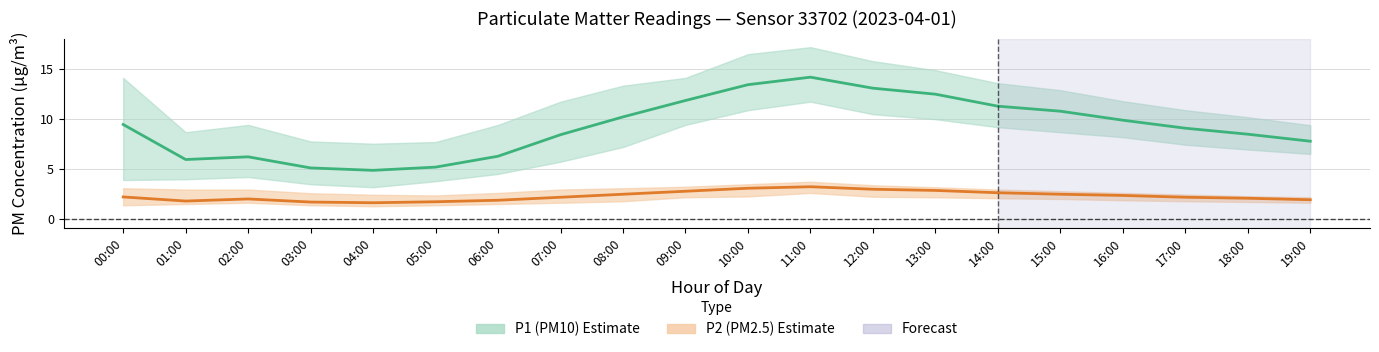

In P2 (PM2.5), how many points are lower than both neighbors (excluding endpoints)?

2